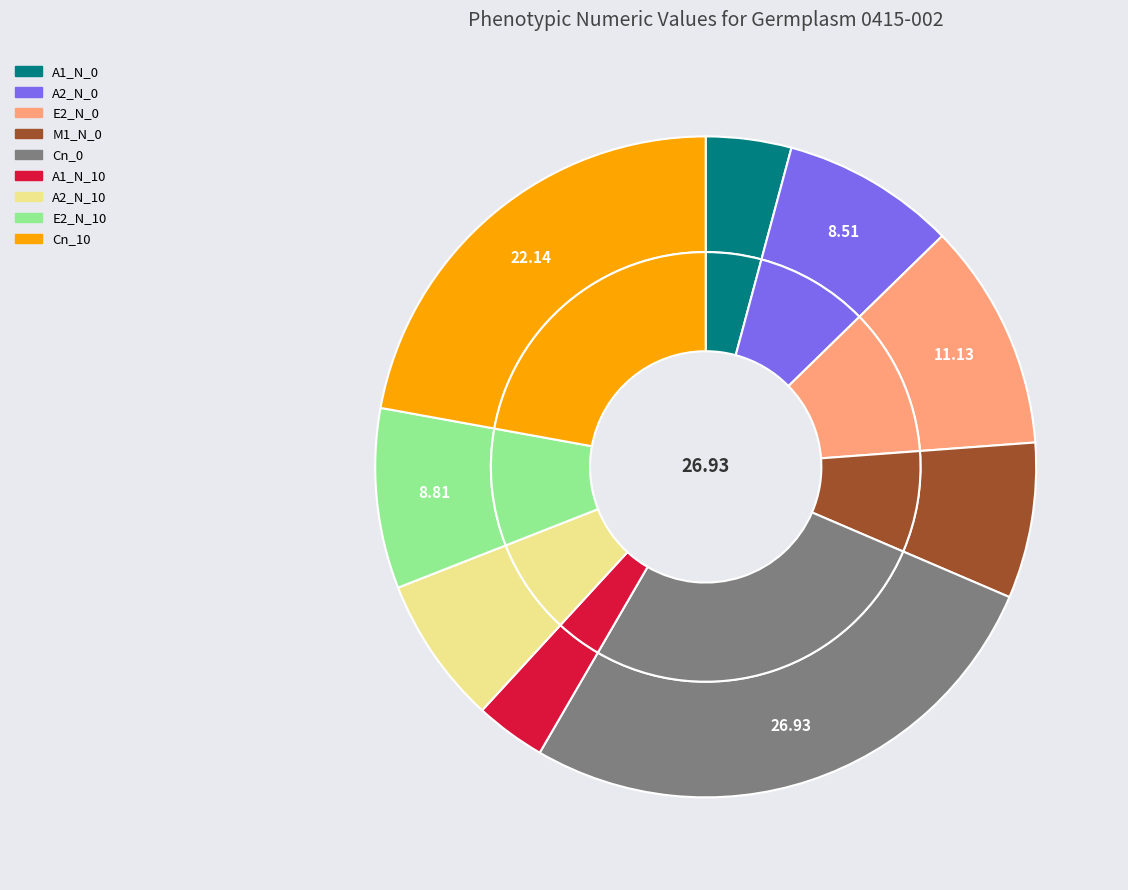

What is the ratio of the value at A1_N_10 to the value at Cn_10?

0.2